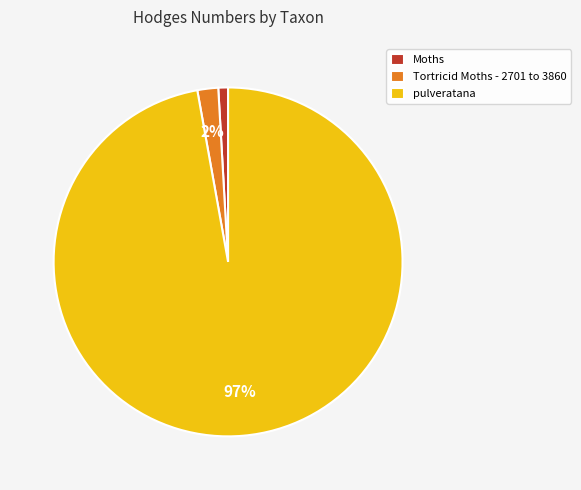

Count the number of slices in the pie.

3